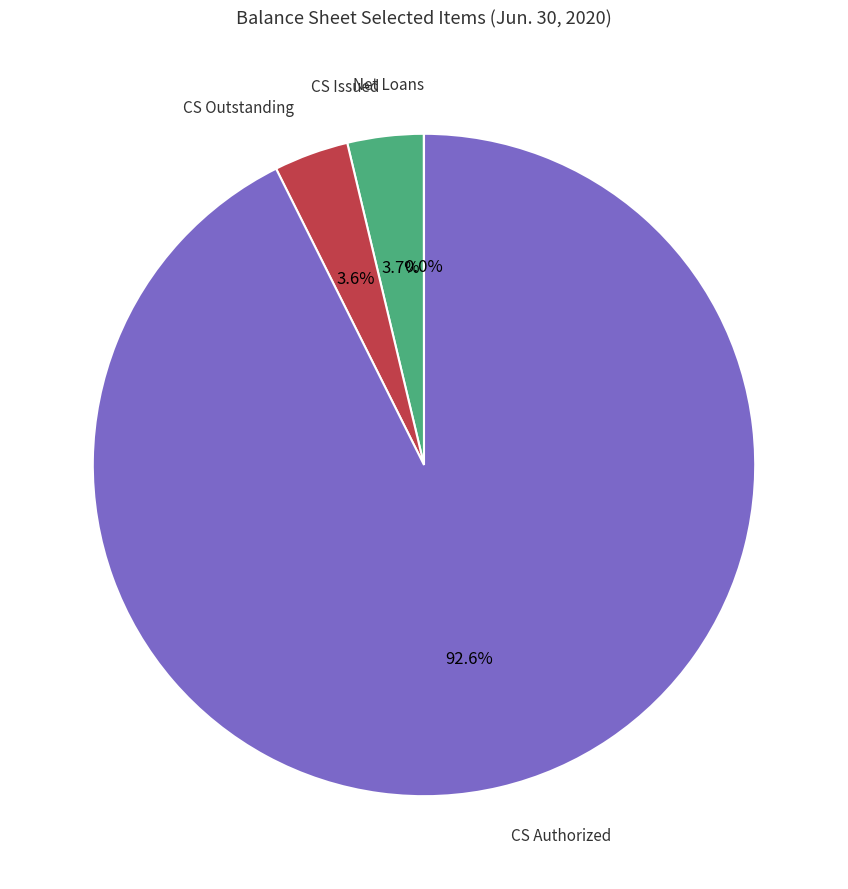

Does any single category account for the majority?

Yes